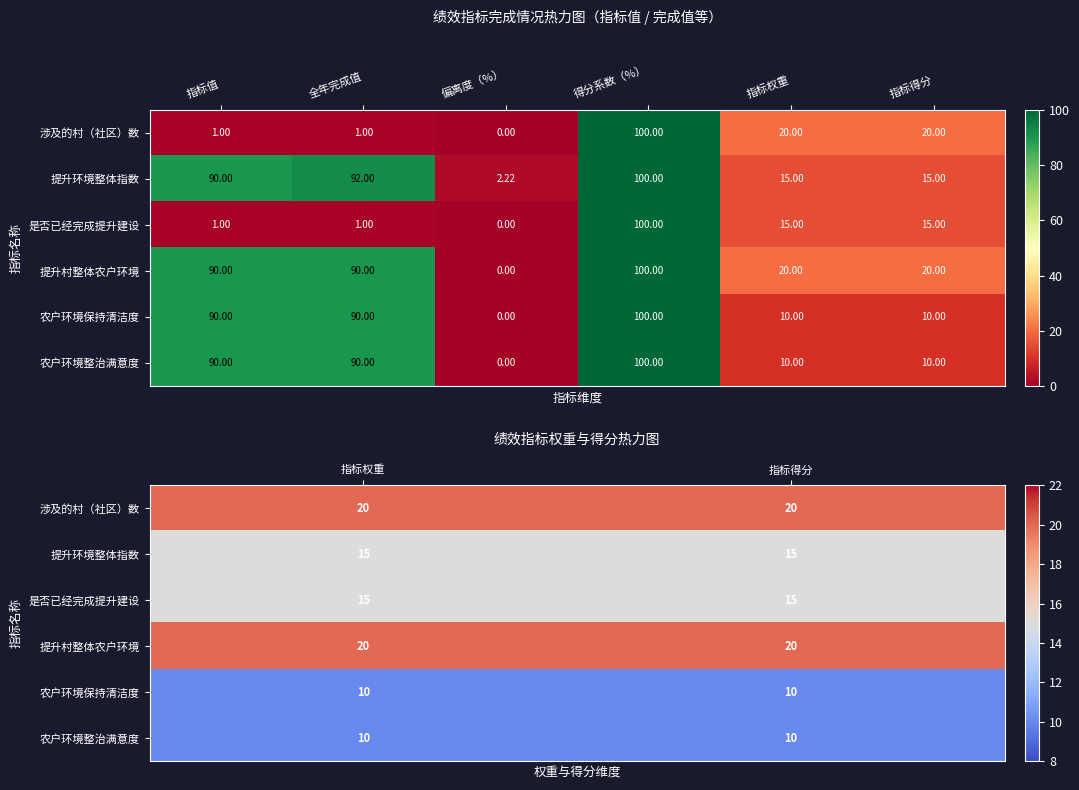

At how many categories does at least one series exceed 11?

2